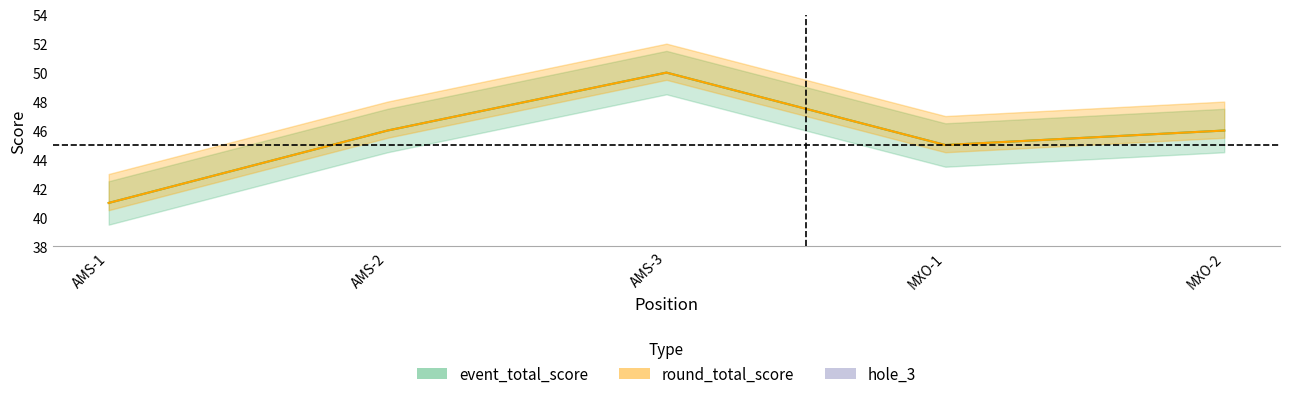

Where is the first local minimum for event_total_score?

MXO-1